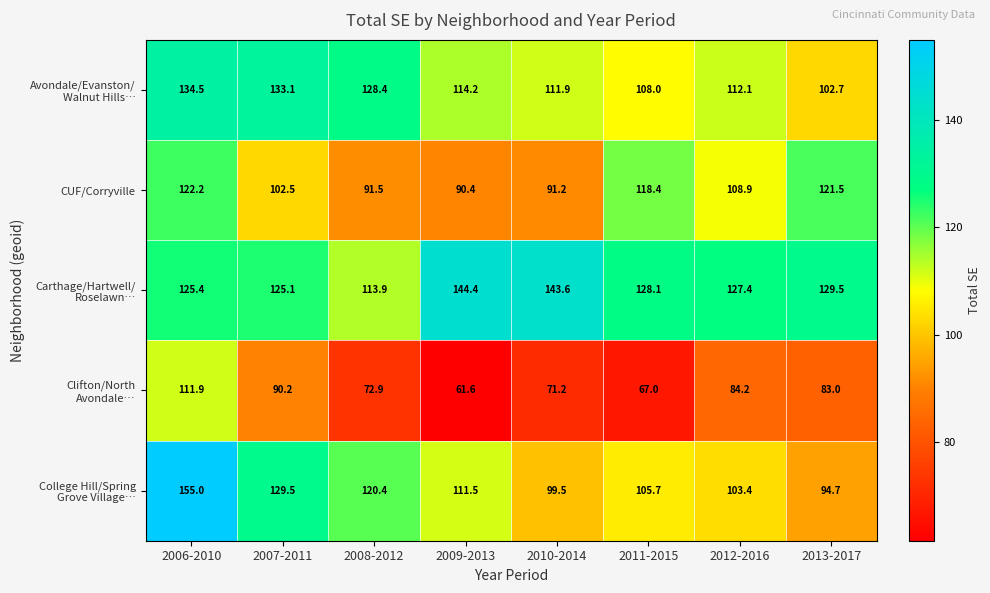

At which label does CUF/Corryville first exceed 108?

2006-2010